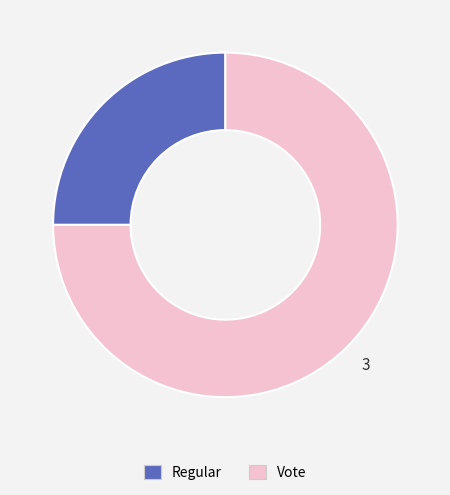

The Regular slice represents 19% of the pie. True or false?

False